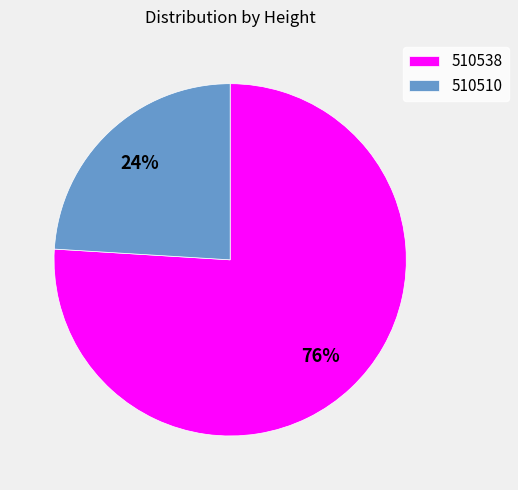

Is it true that 510538 is 66% of the pie?

False